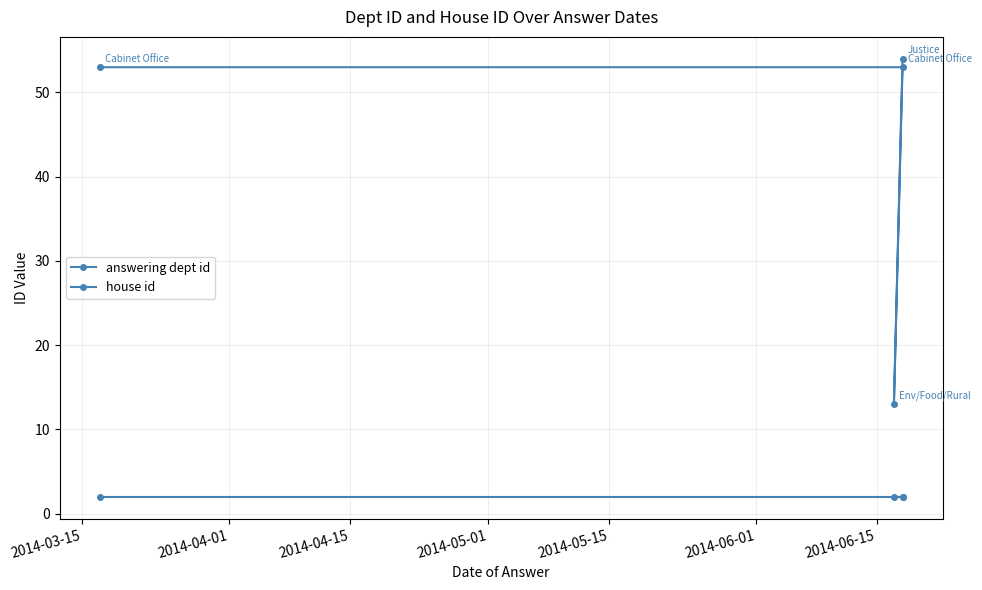

True or false: answering dept id and house id intersect in this chart.

False